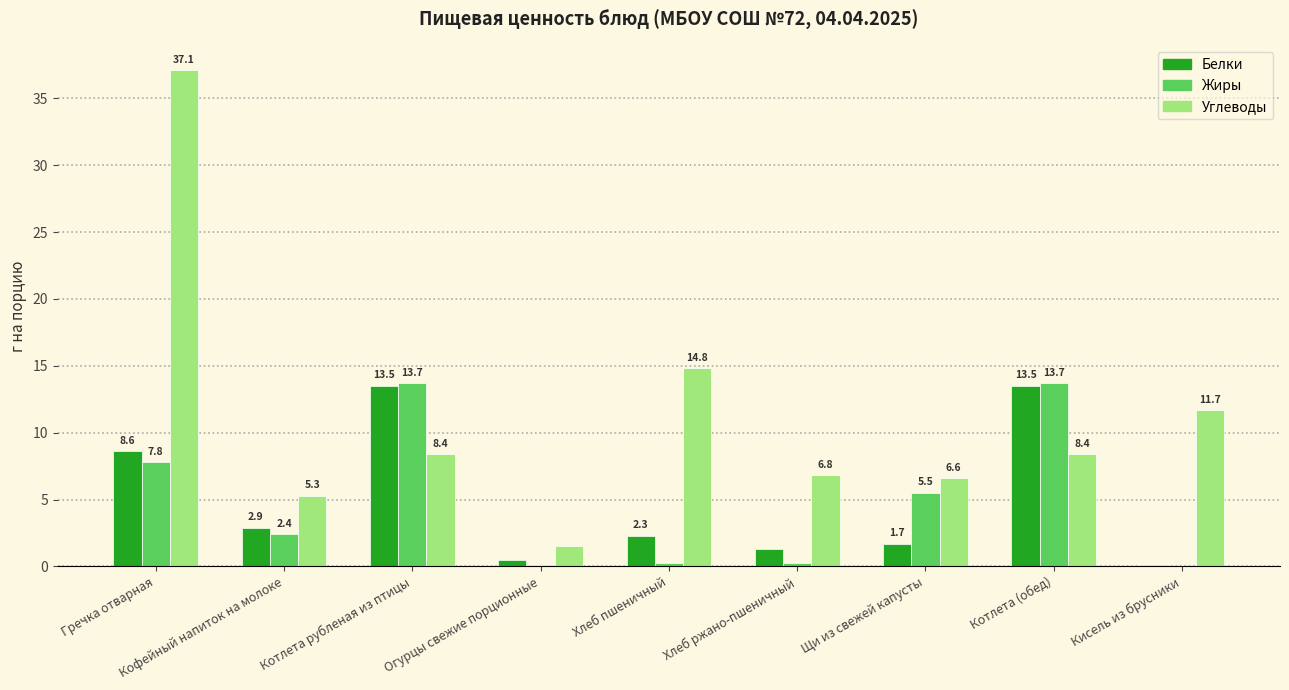

Is the value of Углеводы at Котлета (обед) greater than the value of Белки at Кофейный напиток на молоке?

Yes